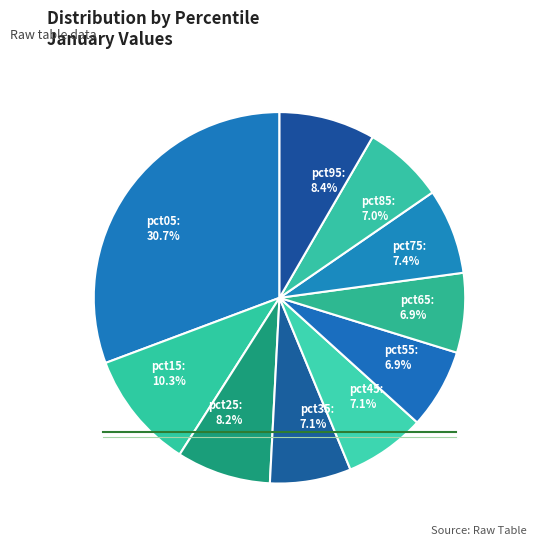

To the nearest percent, what portion does pct05 represent?

31%